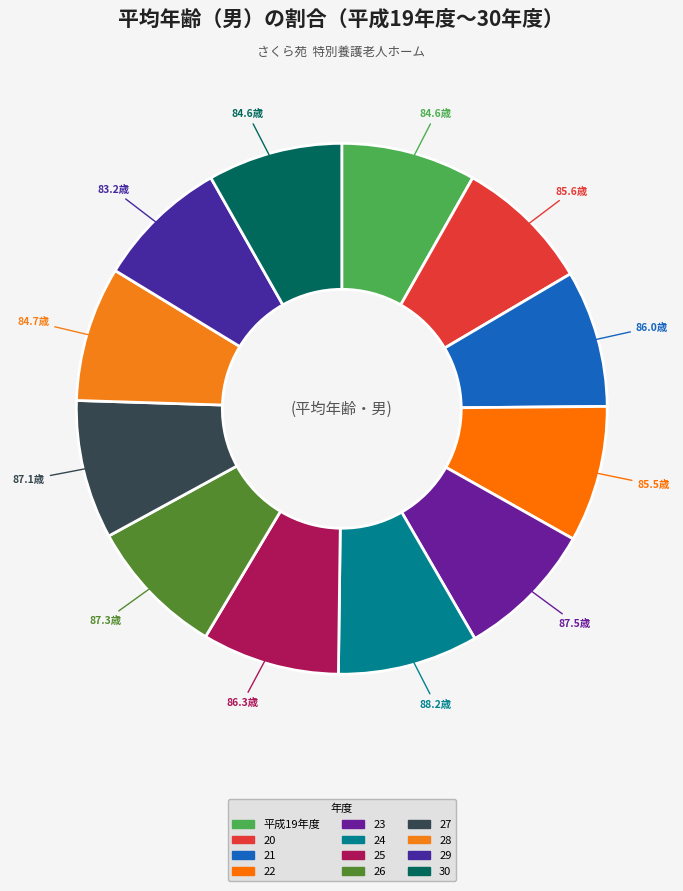

Which slice is the largest?

24